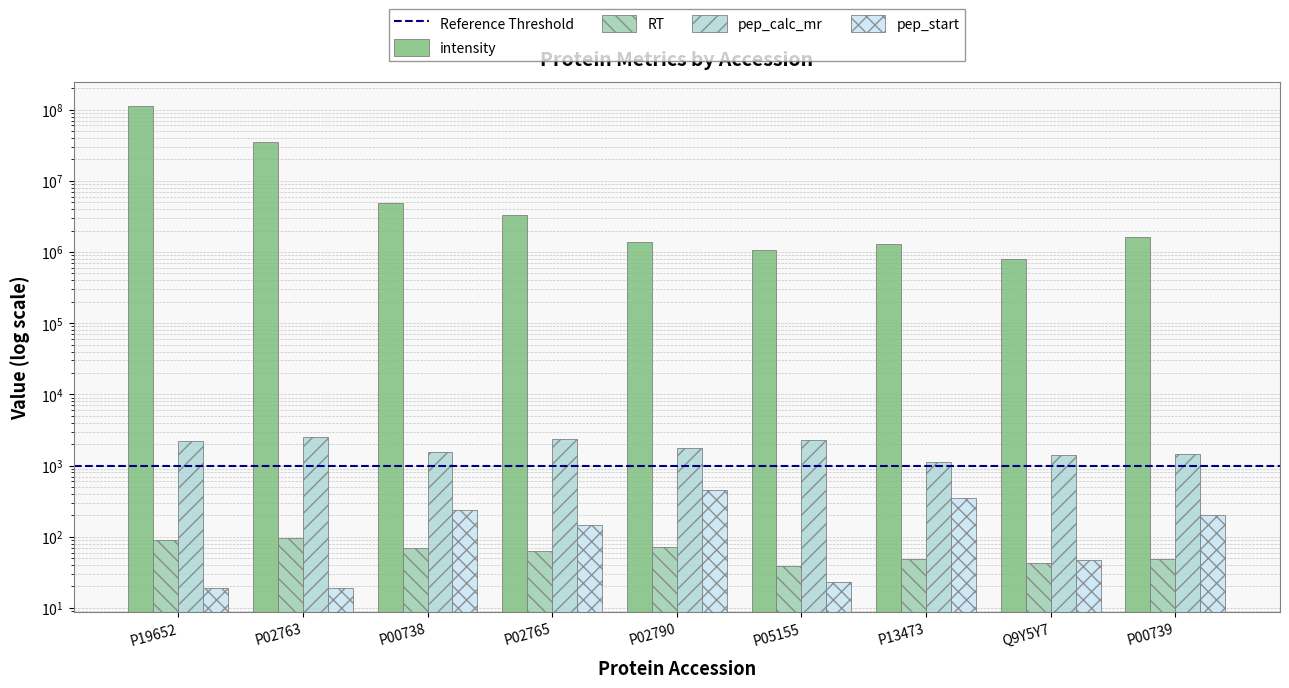

Reading left to right, list all the values displayed in this chart.

intensity: 112716030.0	35100836.0	4919720.0	3312263.0	1382147.6	1074230.9	1288630.3	789134.8	1641638.6
RT: 90.0	95.6	69.5	63.2	72.0	38.7	48.0	42.3	49.3
pep_calc_mr: 2190.2	2561.4	1555.8	2379.2	1737.9	2306.0	1119.6	1393.7	1463.7
pep_start: 19.0	19.0	236.0	145.0	447.0	23.0	352.0	47.0	203.0